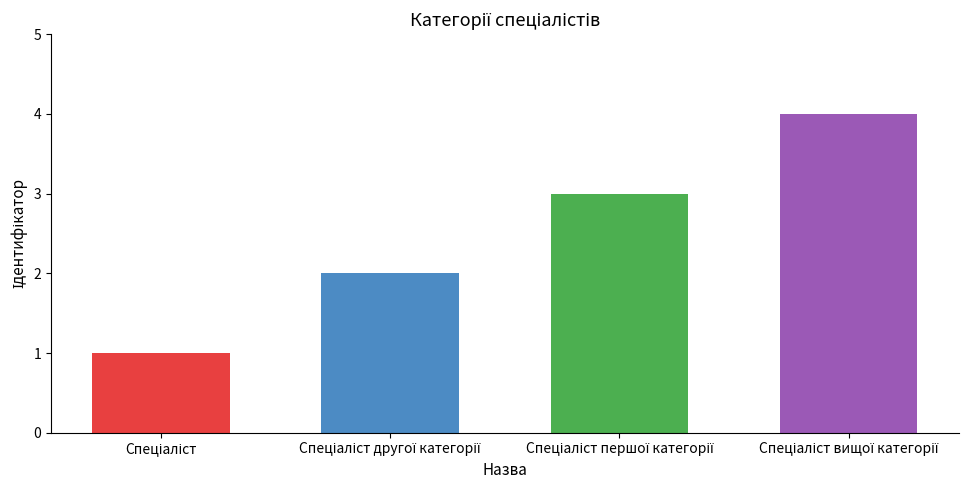

How many bars are there in total?

4